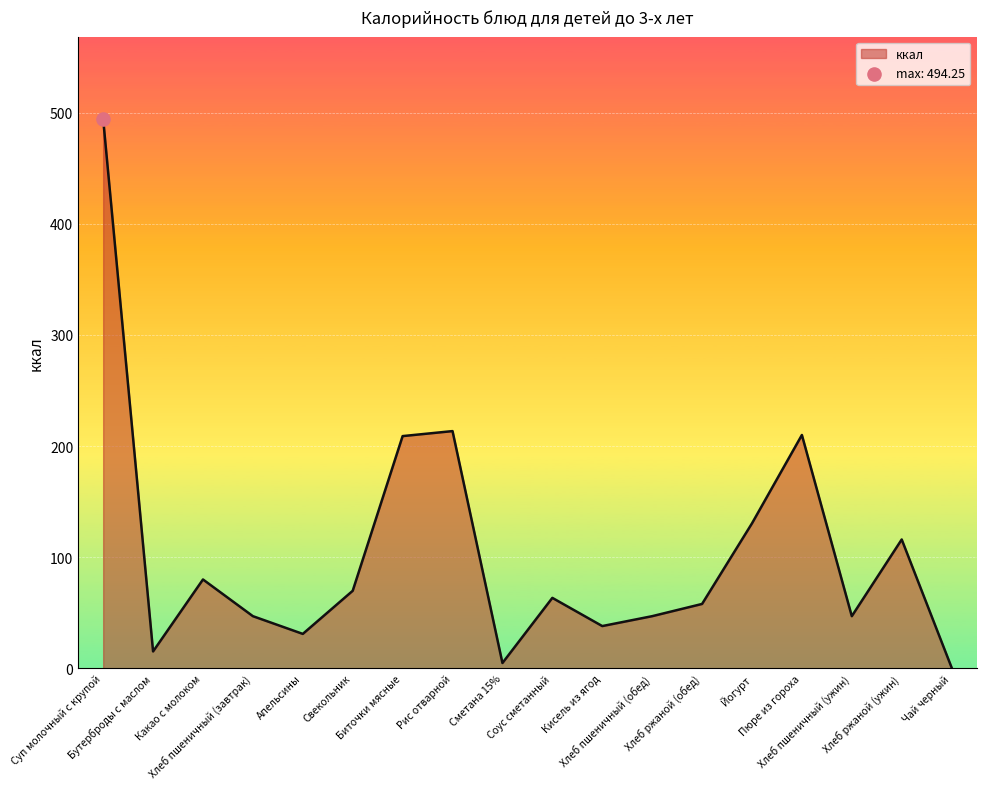

Approximately how many times larger is the value at Апельсины compared to Пюре из гороха?

0.1